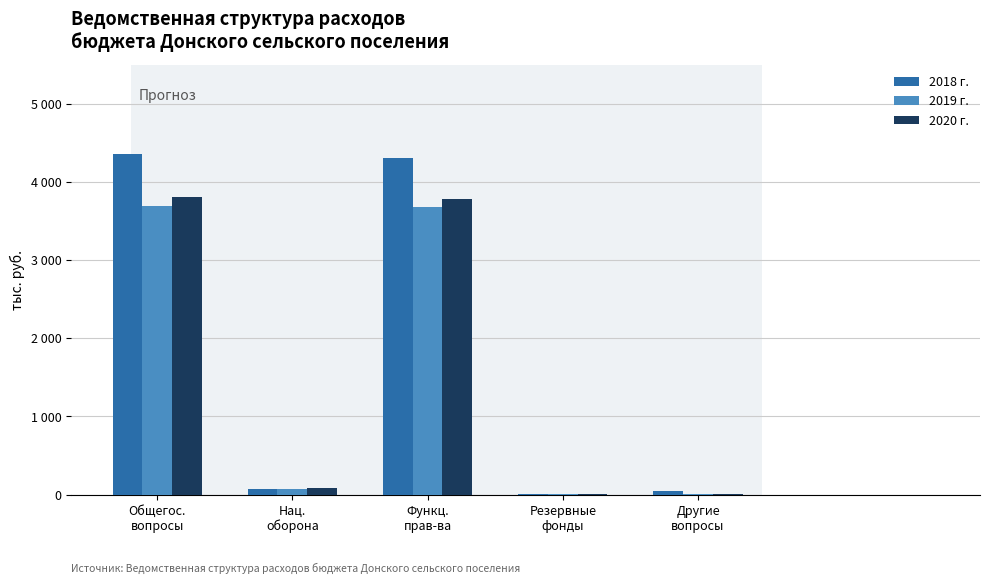

What are all the series names shown in the legend?

2018 г., 2019 г., 2020 г.